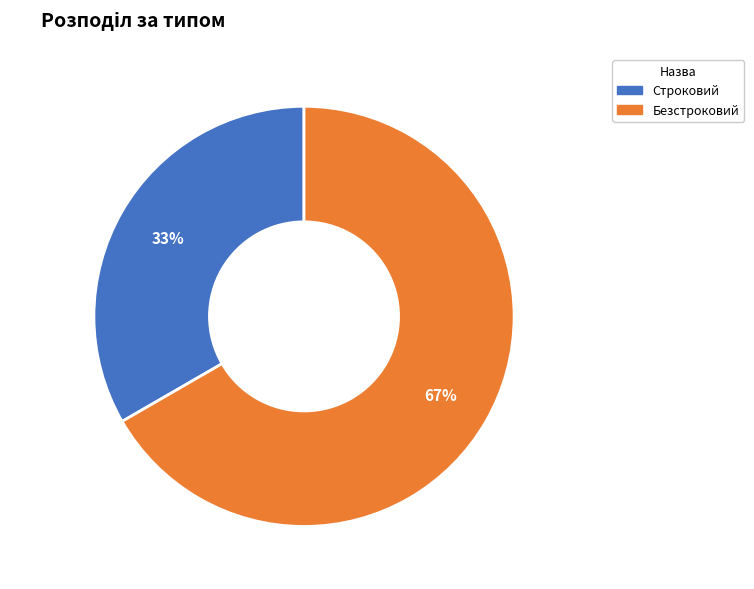

Combined, do Безстроковий and Строковий account for over 50%?

Yes